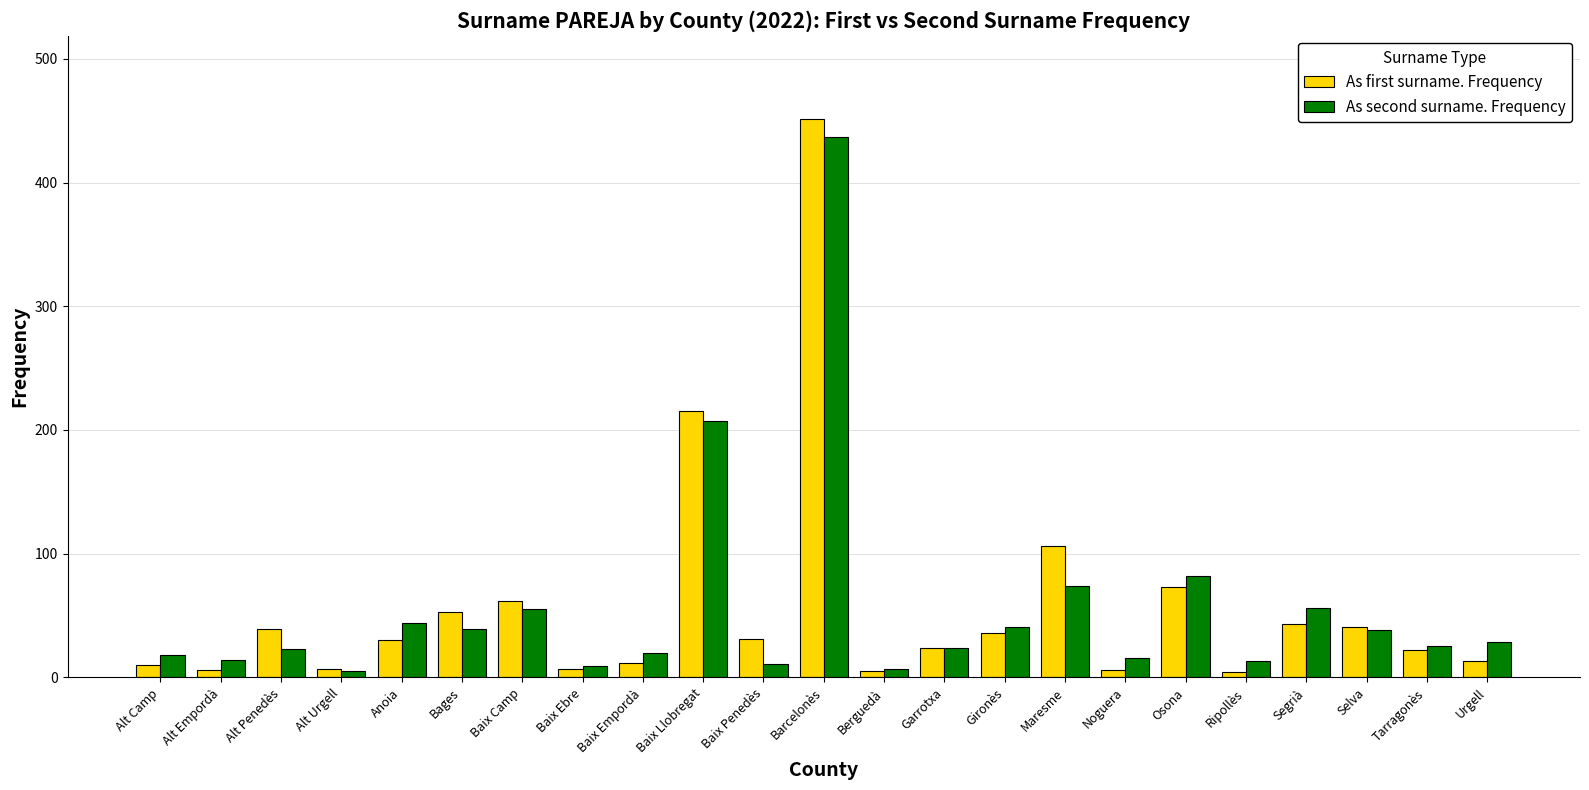

The value of As second surname. Frequency at Segrià is 56. True or false?

True